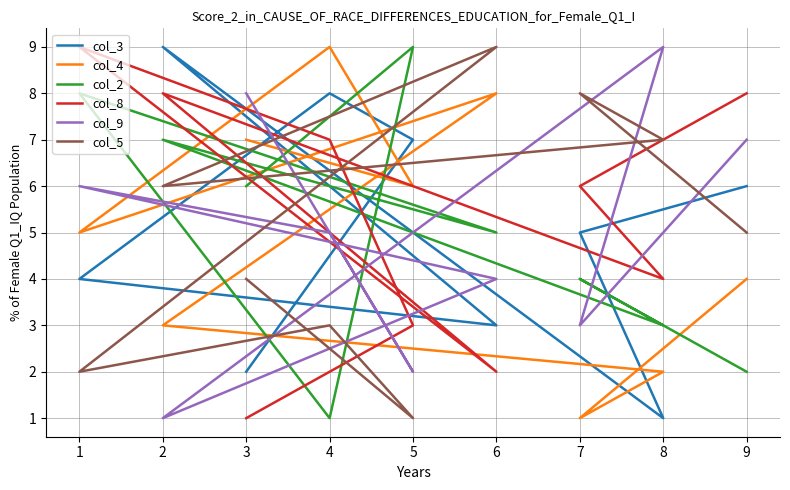

How many interior local peaks does the col_3 series have?

2